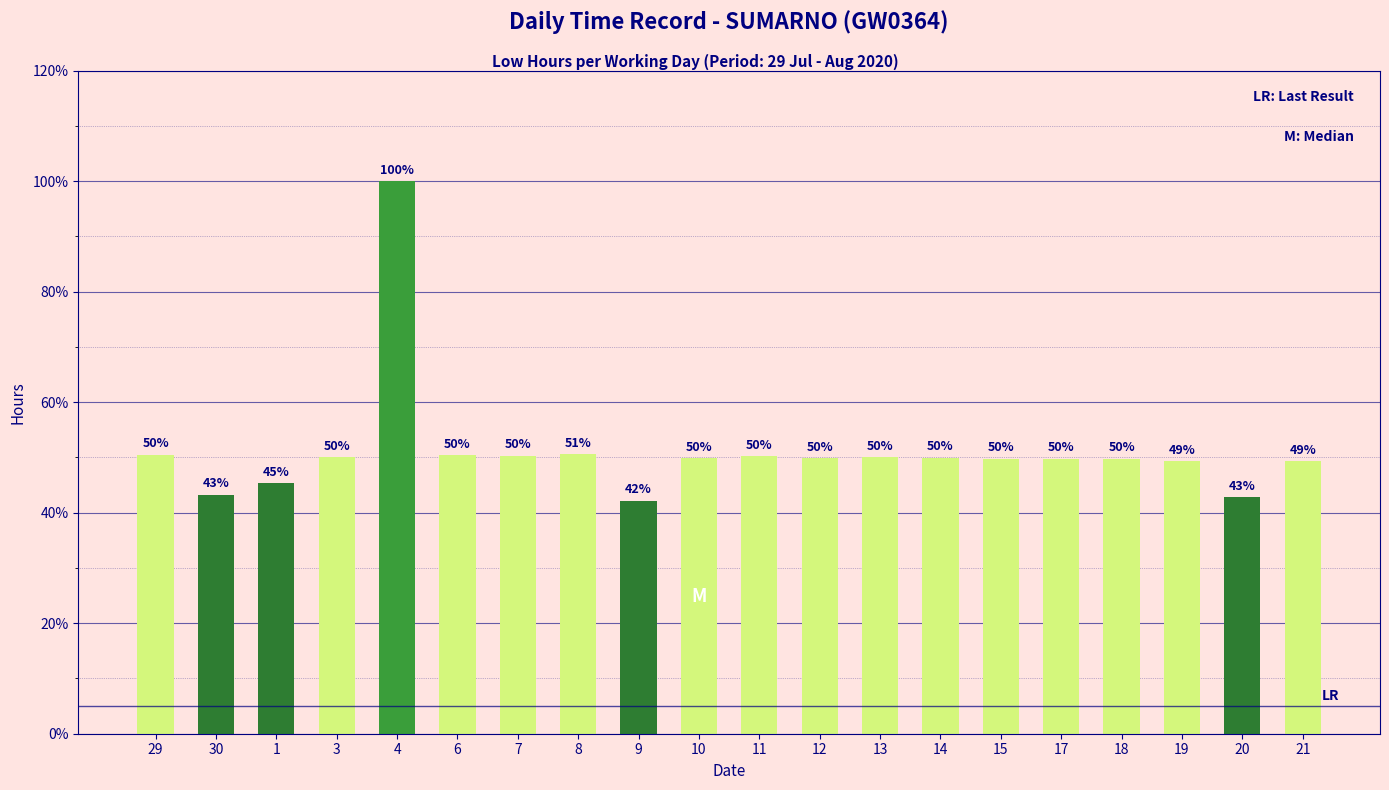

What is the minimum value shown in the chart?

42.2